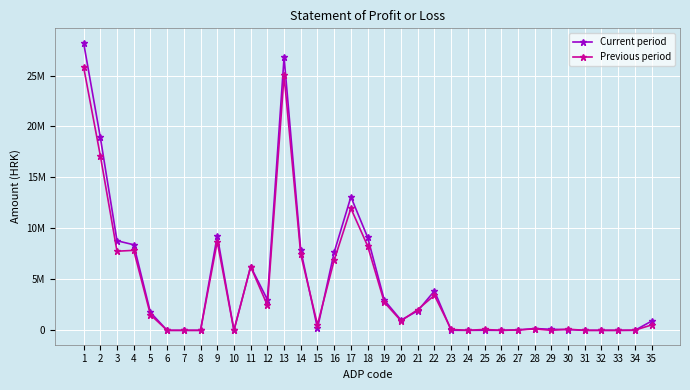

What is the difference between the highest and lowest values at 21?

123132